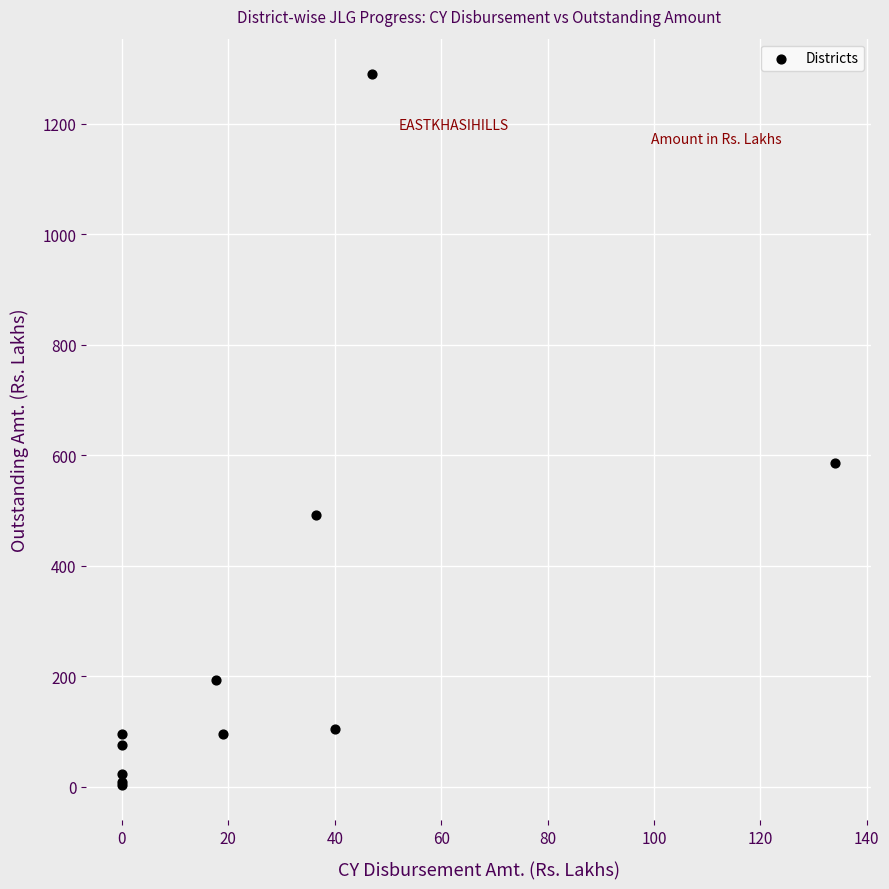

What Y value in the scatter plot is closest to 646?

586.6